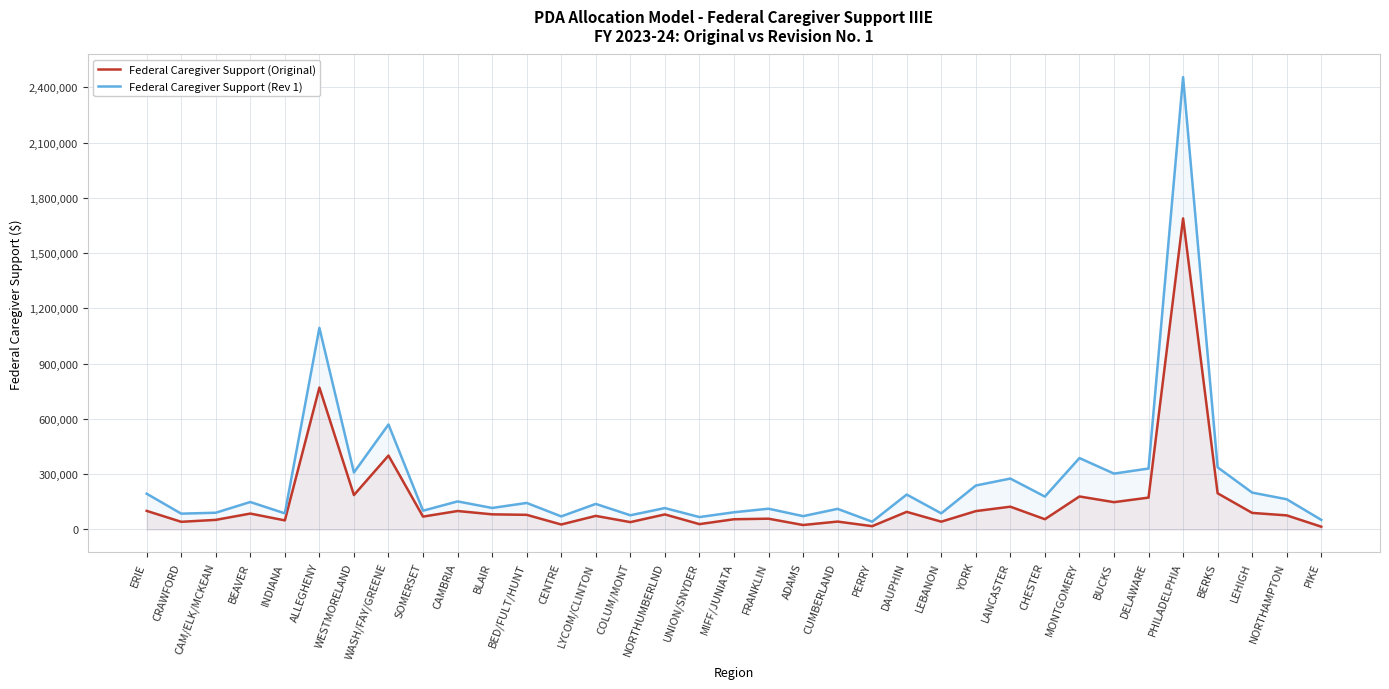

What is the sum of the Federal Caregiver Support (Rev 1) values at LYCOM/CLINTON and PHILADELPHIA?

2594757